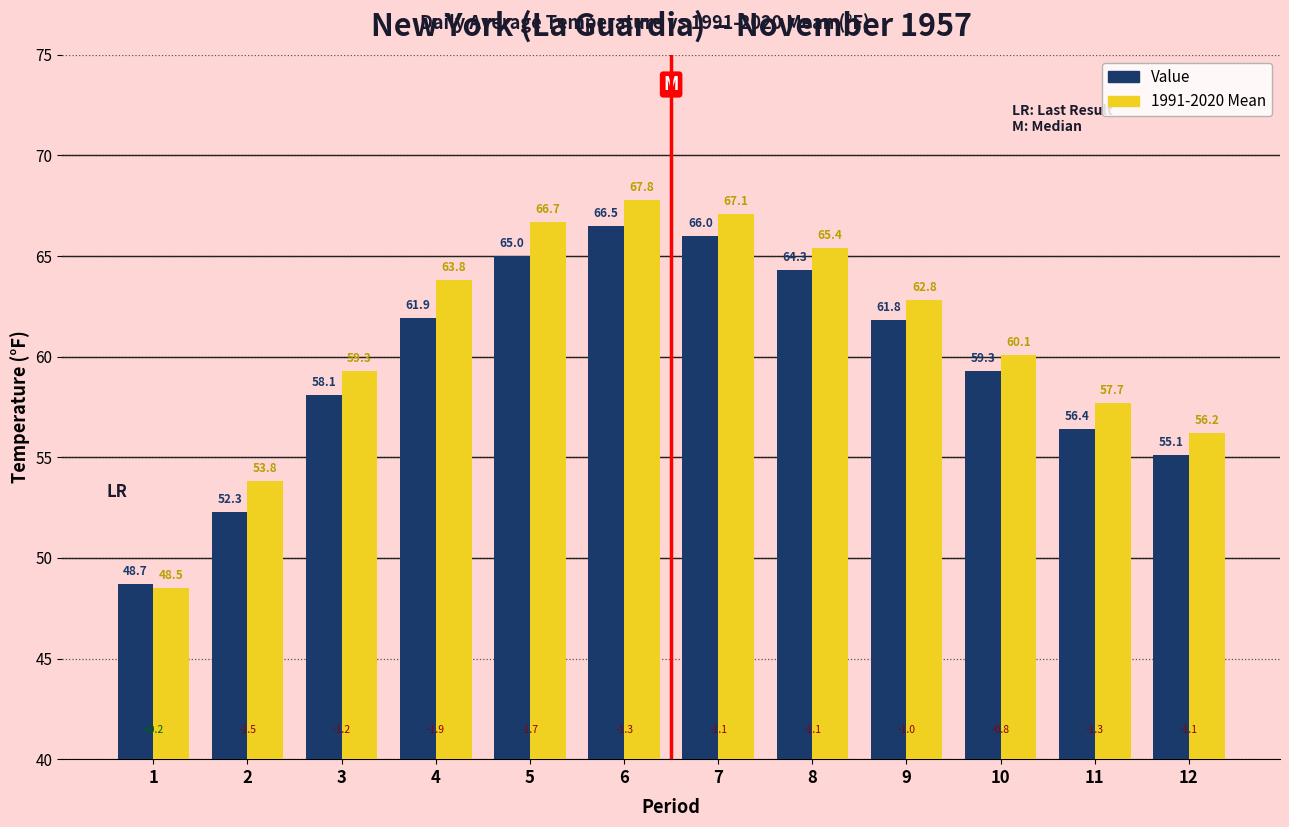

Reading left to right, extract all data points from this chart.

Value: 48.7	52.3	58.1	61.9	65.0	66.5	66.0	64.3	61.8	59.3	56.4	55.1
1991-2020 Mean: 48.5	53.8	59.3	63.8	66.7	67.8	67.1	65.4	62.8	60.1	57.7	56.2